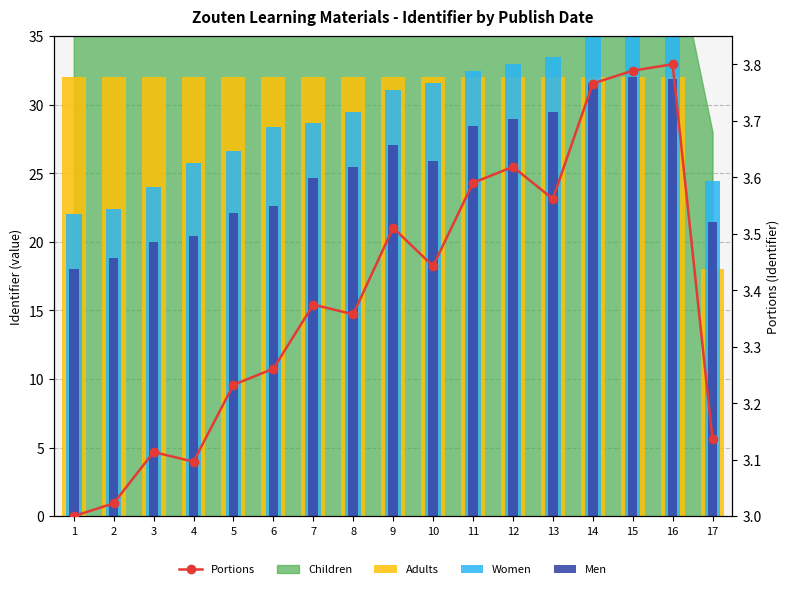

What is the spread (max minus min) of values at 3?

28.9